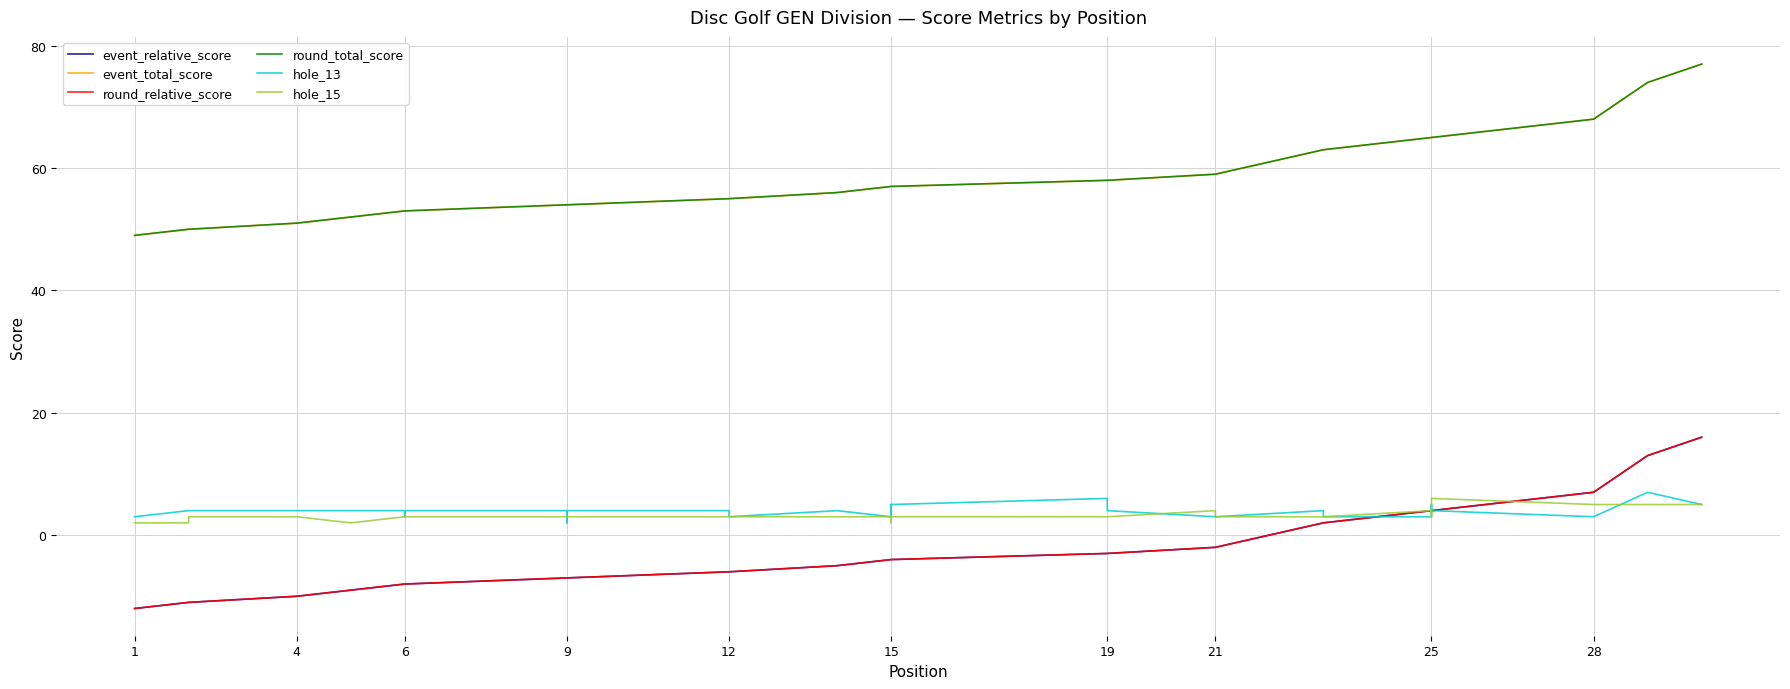

What is the difference between the highest and lowest values at 12?

61